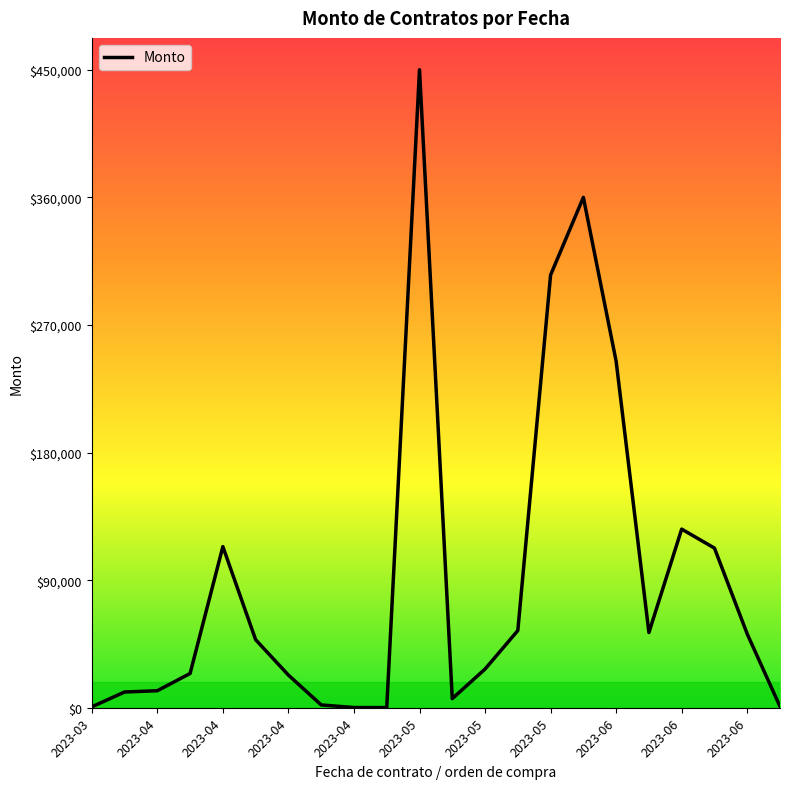

What is the maximum value shown in the chart?

450000.0